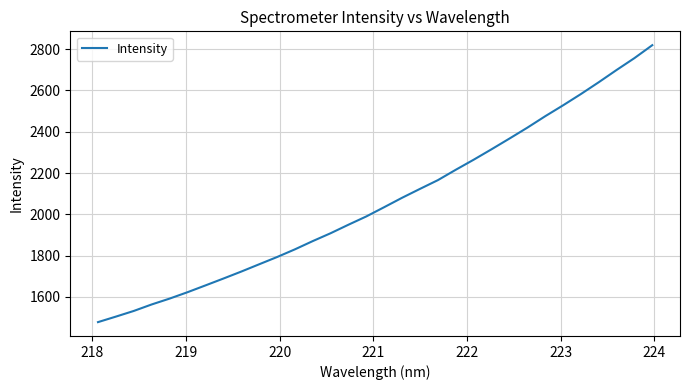

What is the difference between the maximum and minimum values?

1342.2